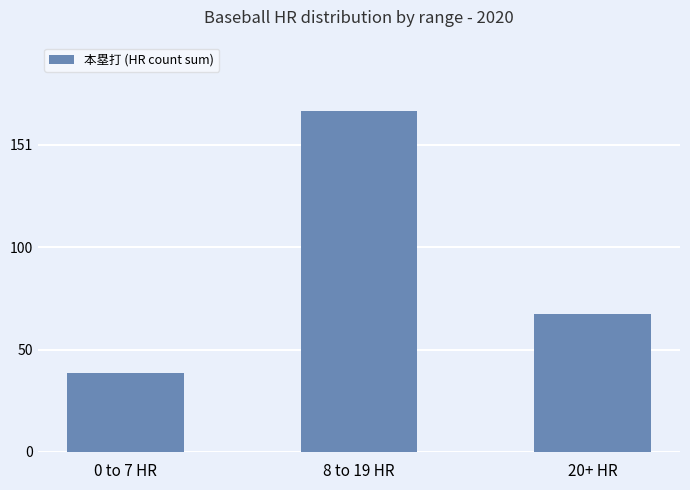

What is the greatest value displayed?

168